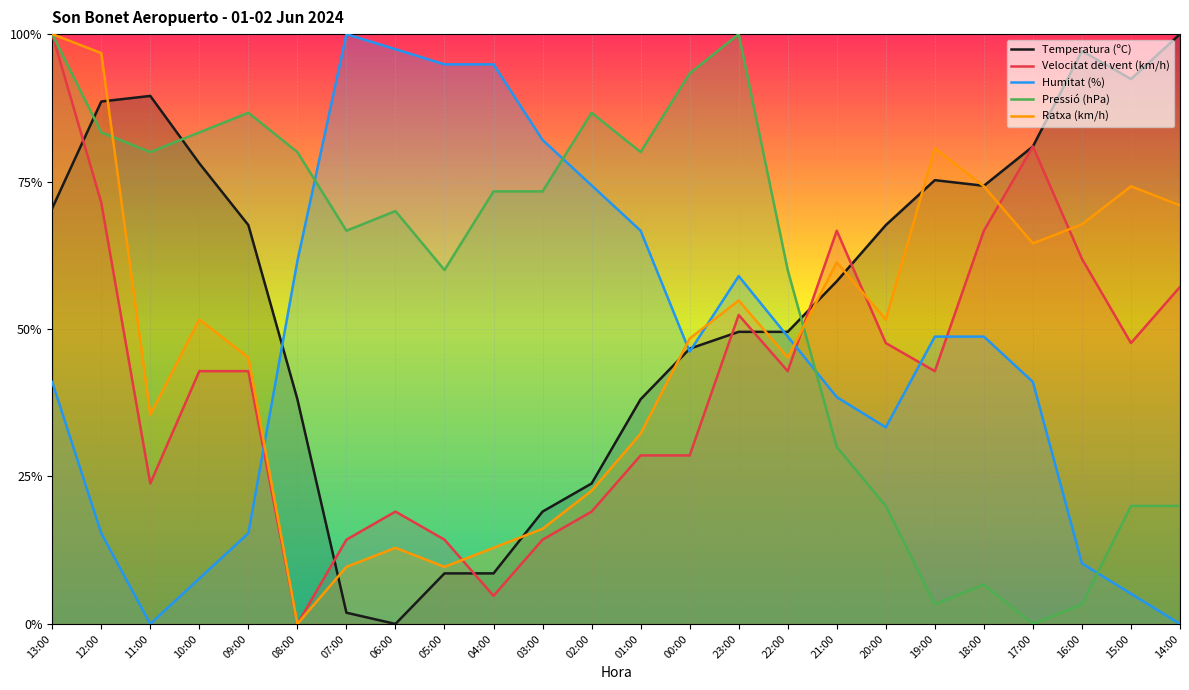

What is the value of the Pressió (hPa) point at the 16th from the left?

0.6